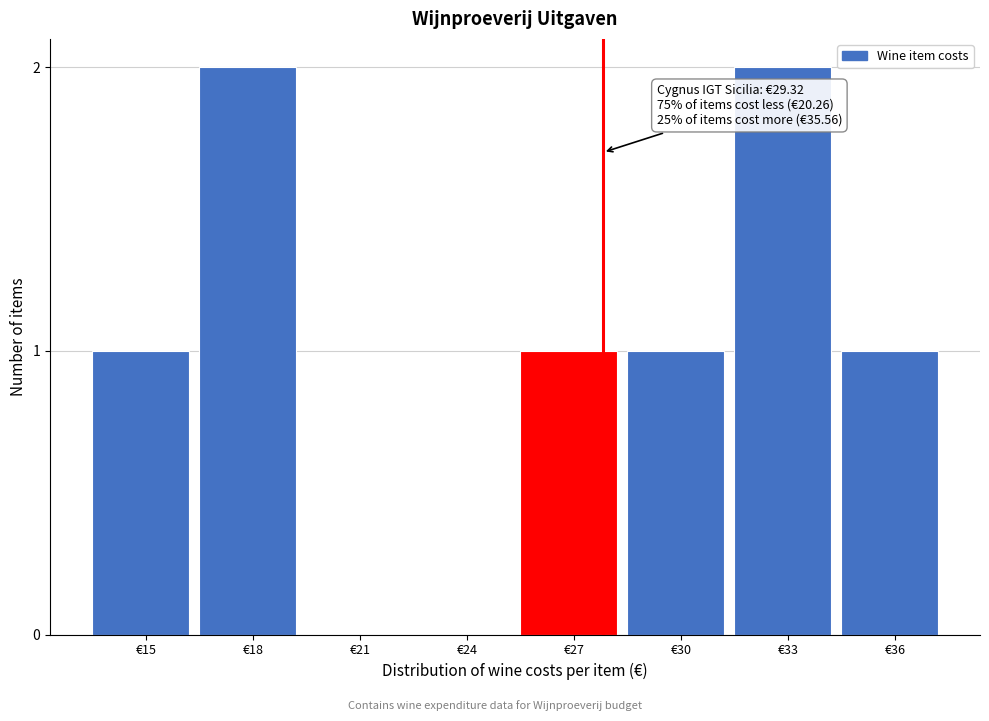

Reading left to right, list all the values displayed in this chart.

€15=1	€18=2	€21=0	€24=0	€27=1	€30=1	€33=2	€36=1